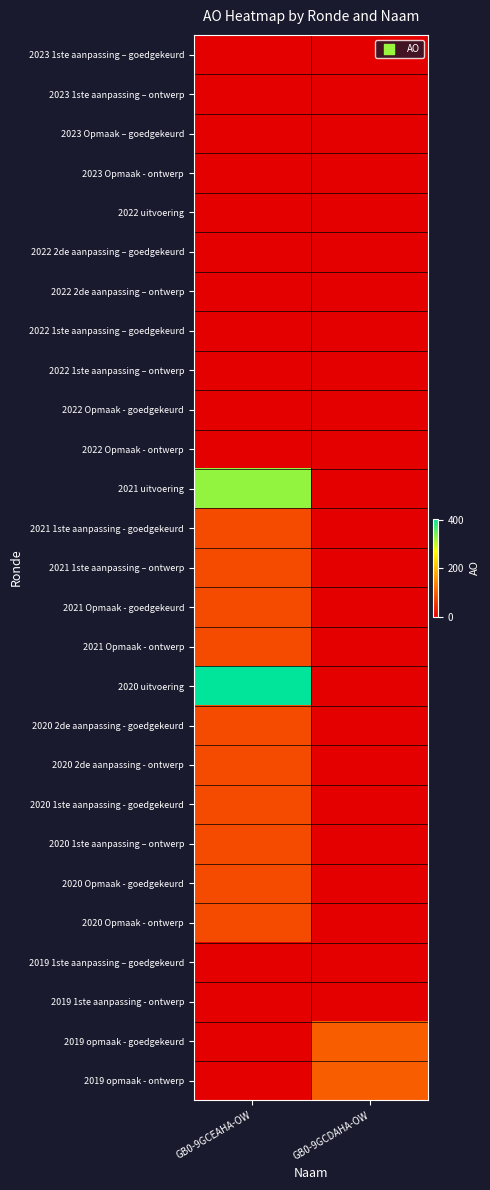

What is the total value across all series at GB0-9GCDAHA-OW?

200